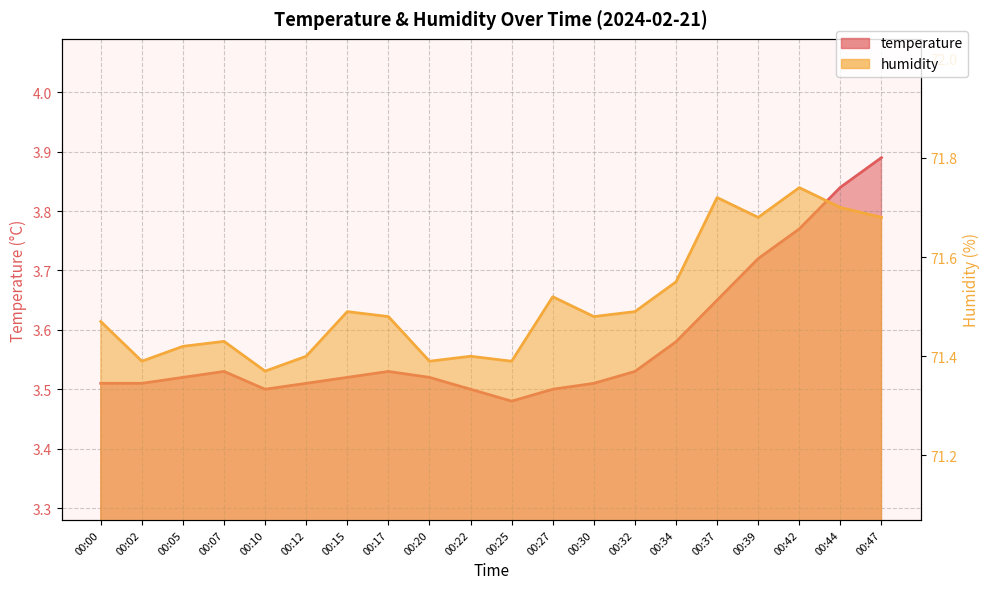

Rank the series at 00:12 from highest to lowest value.

humidity, temperature